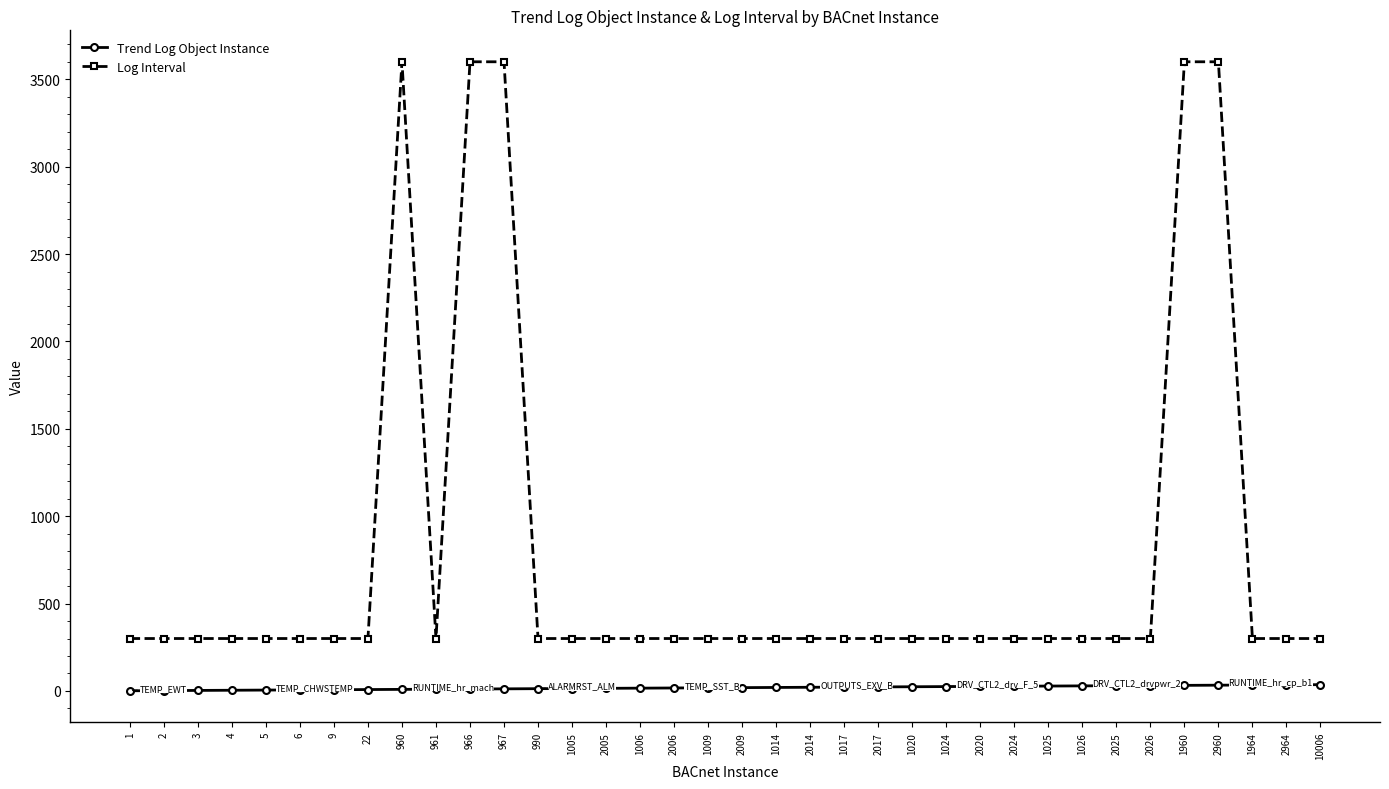

Does the chart have visible grid lines?

No